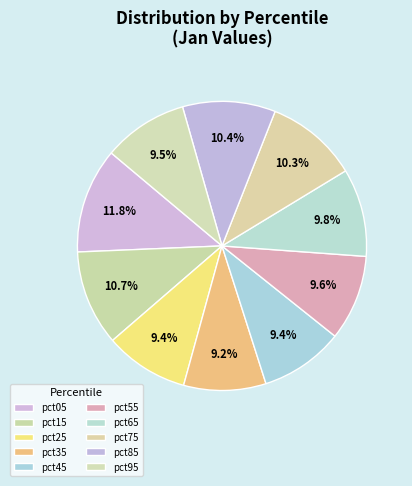

Count the number of slices in the pie.

10